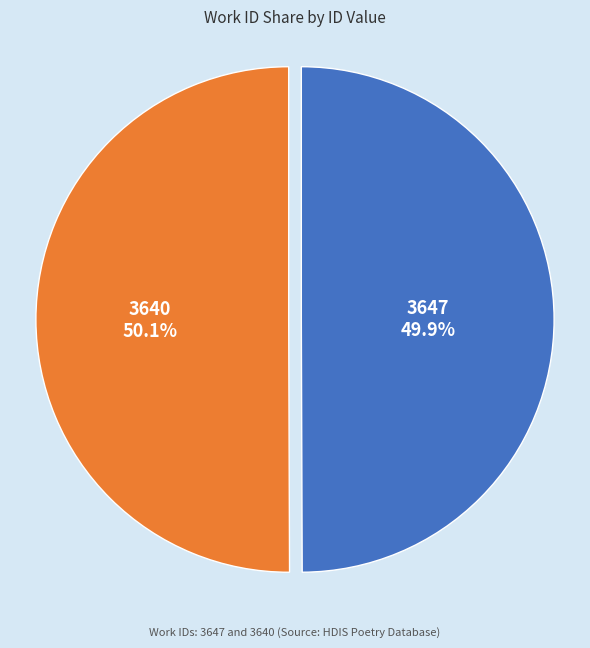

Combined, do 3640 and 3647 account for over 50%?

Yes